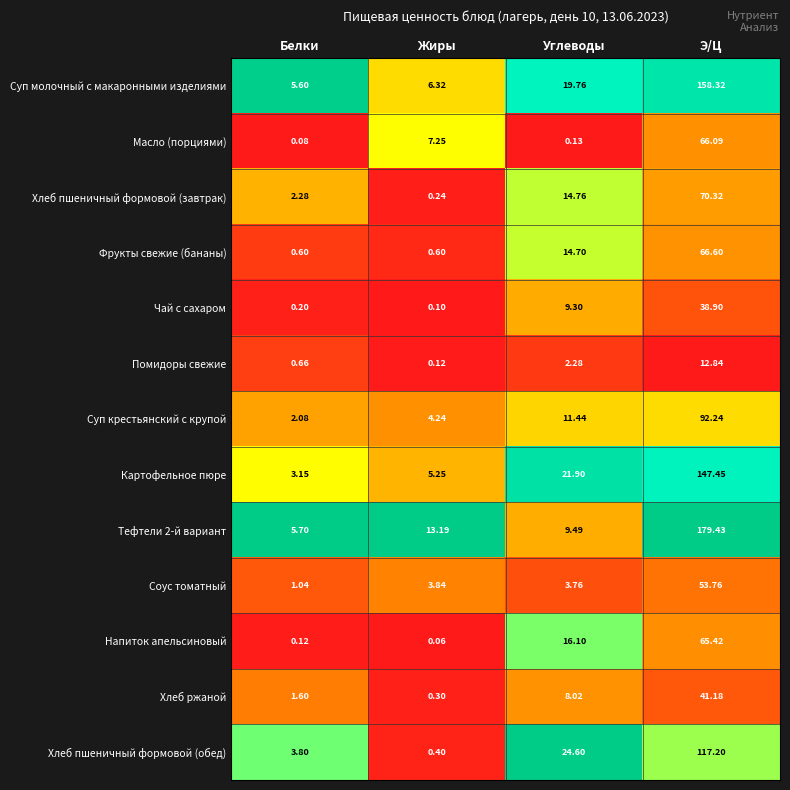

Between Белки and Углеводы, which series saw the biggest shift?

Хлеб пшеничный формовой (обед)